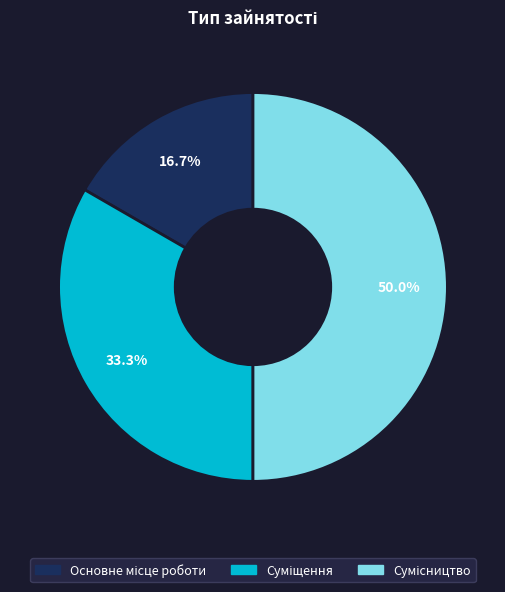

Count the number of slices in the pie.

3